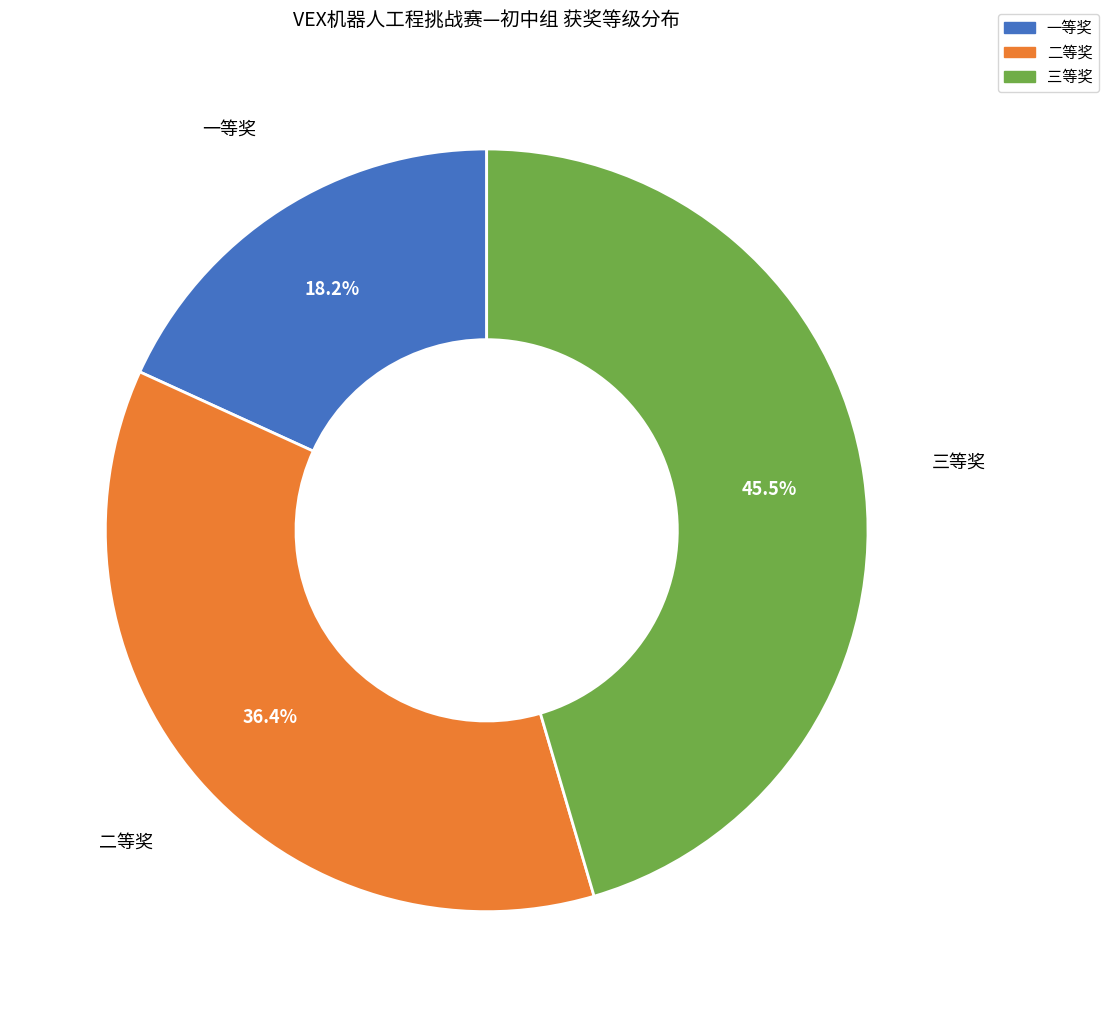

What is the ratio of the value at 二等奖 to the value at 三等奖?

0.8